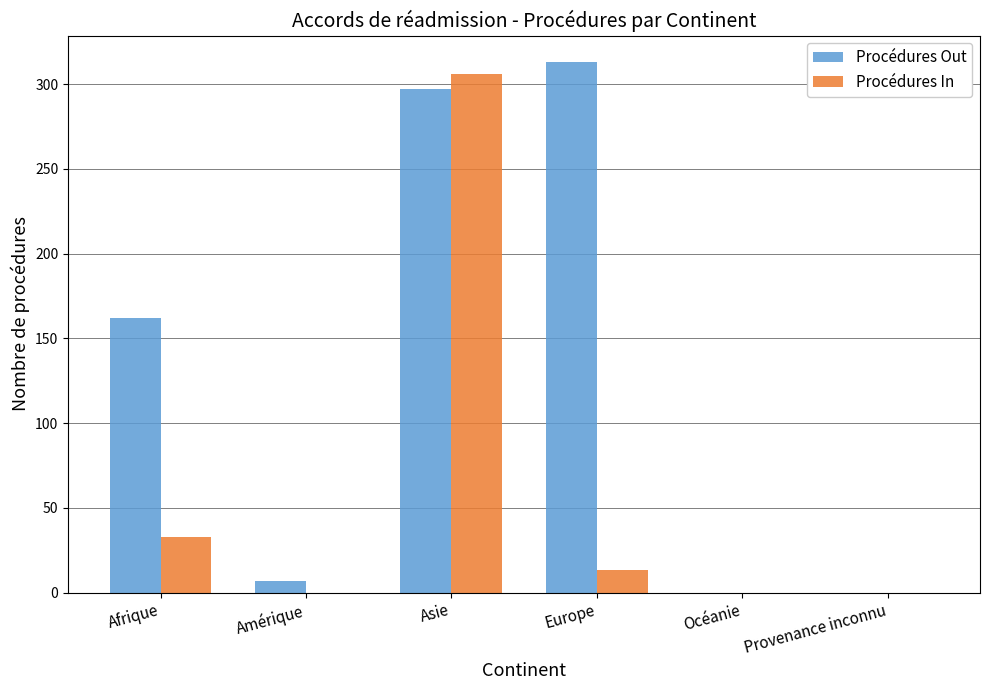

Are the bars horizontal?

No